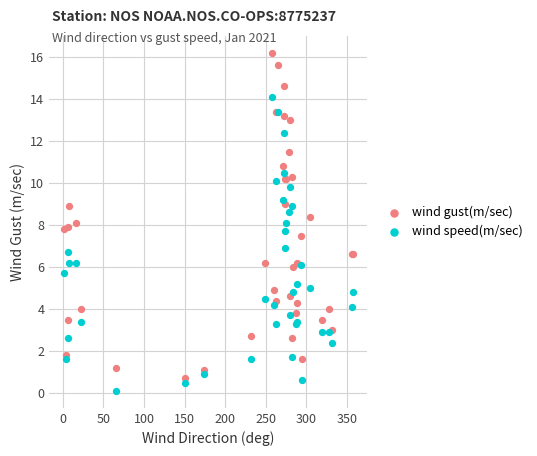

Which series reaches the minimum Y coordinate?

wind speed(m/sec)